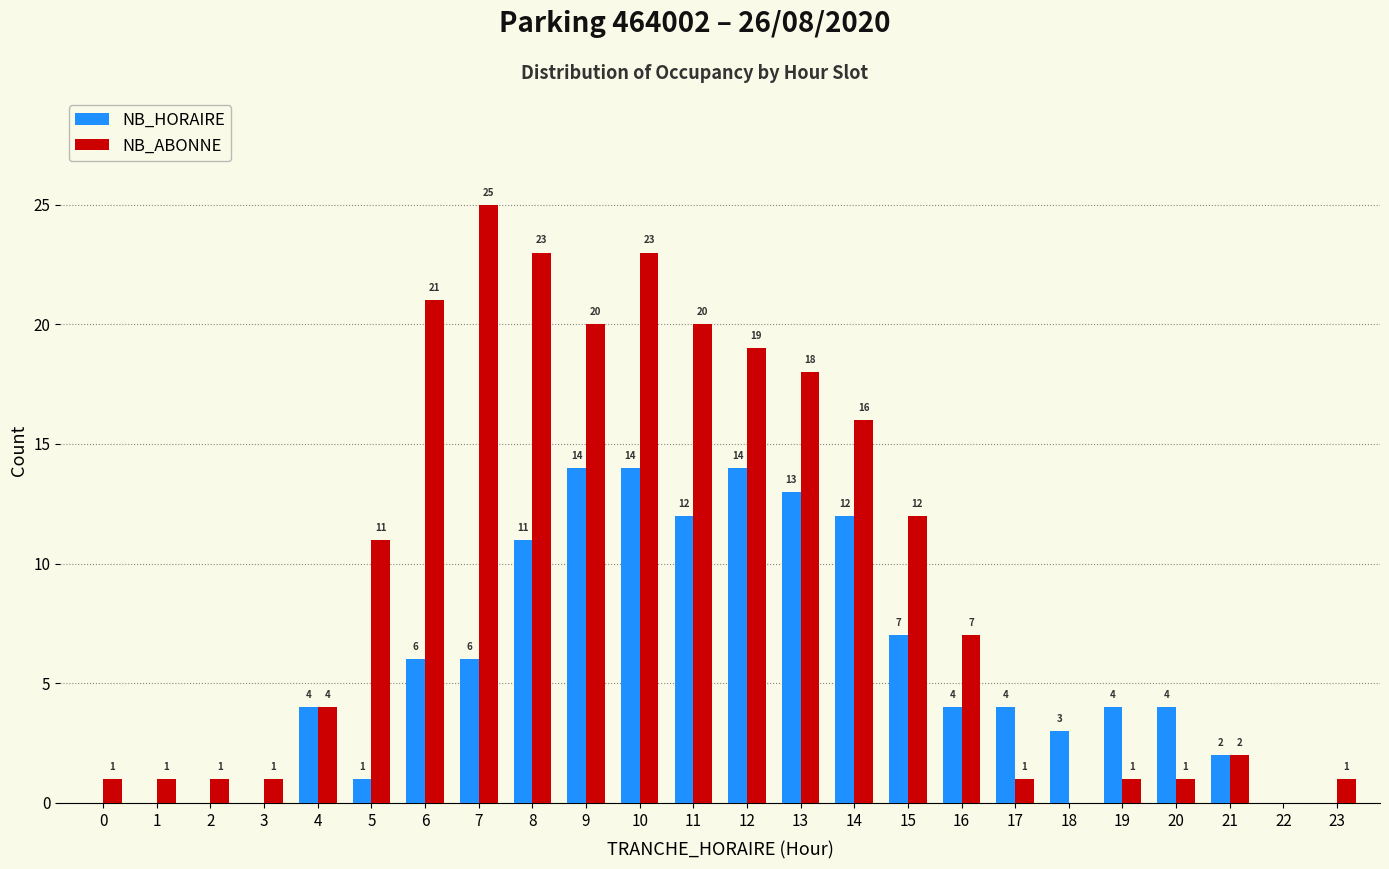

Reading right to left, list all the values displayed in this chart.

NB_HORAIRE: 23=0	22=0	21=2	20=4	19=4	18=3	17=4	16=4	15=7	14=12	13=13	12=14	11=12	10=14	9=14	8=11	7=6	6=6	5=1	4=4	3=0	2=0	1=0	0=0
NB_ABONNE: 23=1	22=0	21=2	20=1	19=1	18=0	17=1	16=7	15=12	14=16	13=18	12=19	11=20	10=23	9=20	8=23	7=25	6=21	5=11	4=4	3=1	2=1	1=1	0=1